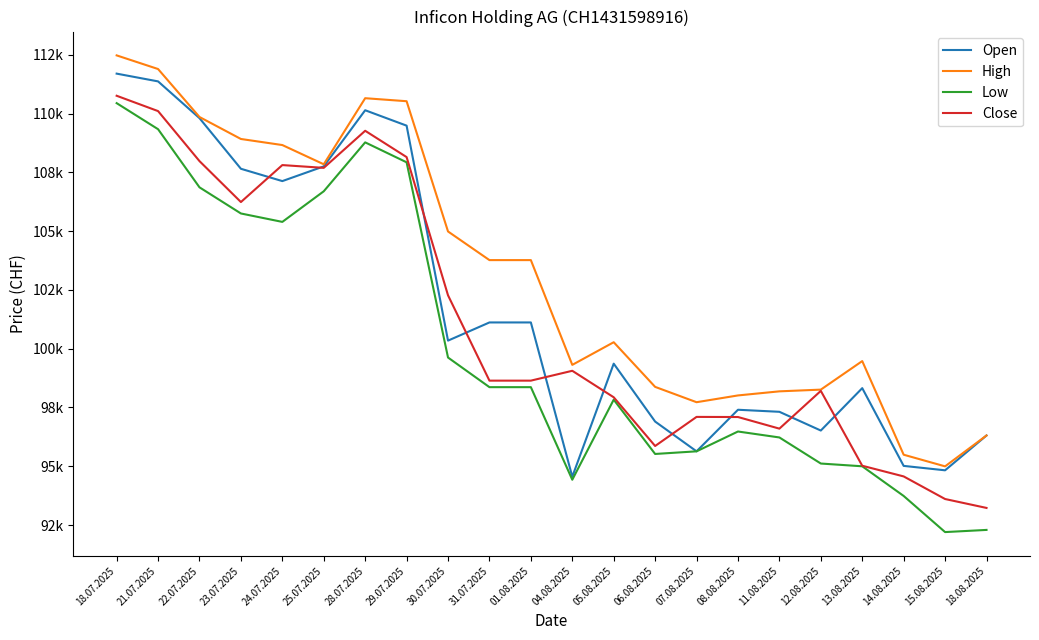

What are all the series names shown in the legend?

Open, High, Low, Close